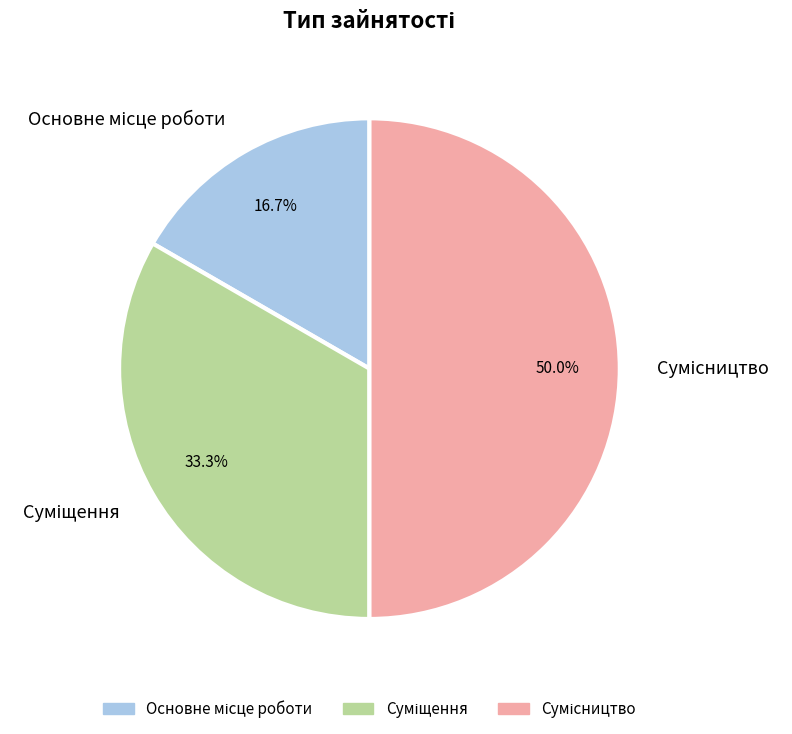

Count the number of slices in the pie.

3